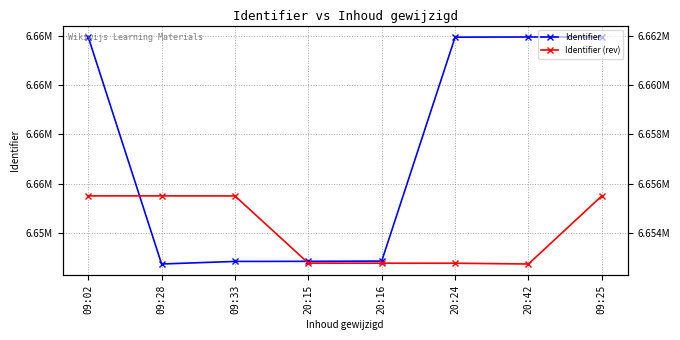

Between 09:02 and 09:25, which series saw the biggest shift?

Identifier